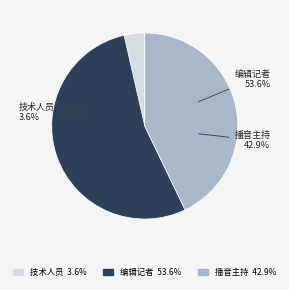

The 播音主持 slice represents 43% of the pie. True or false?

True